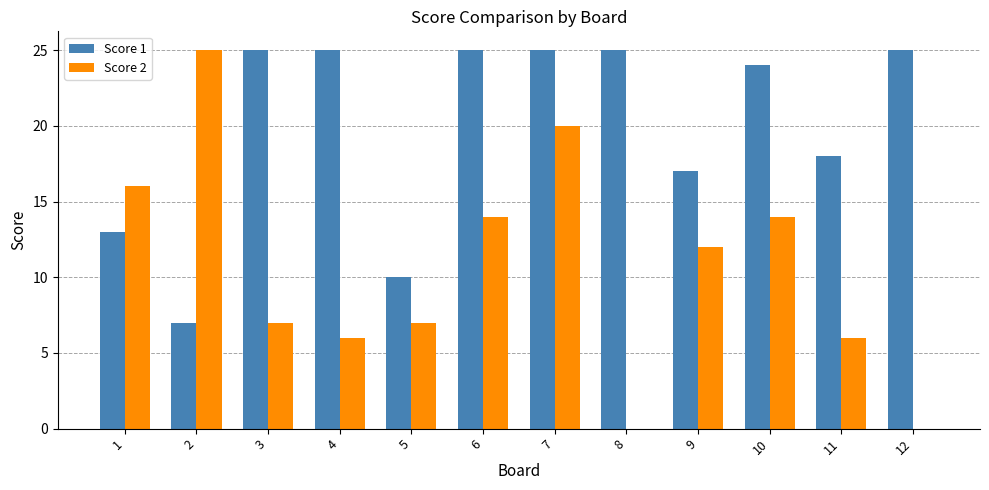

What is the sum of all Score 2 values?

127